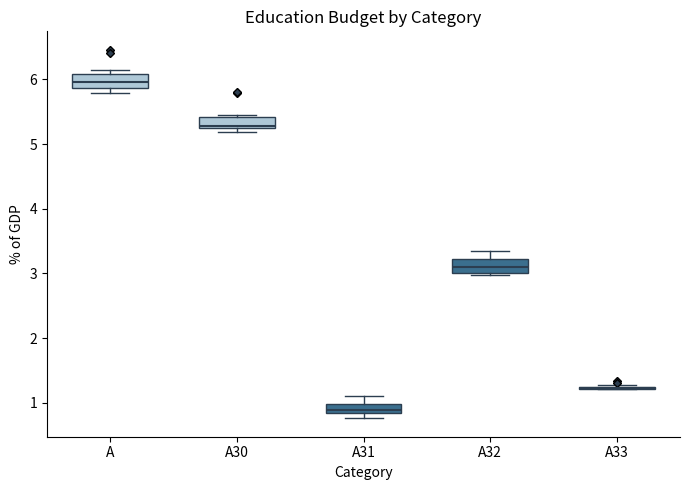

Where does the median line of the box for A30 sit on the y-axis? The values are not printed on the chart, so give them approximately, as read against the axis.

5.3